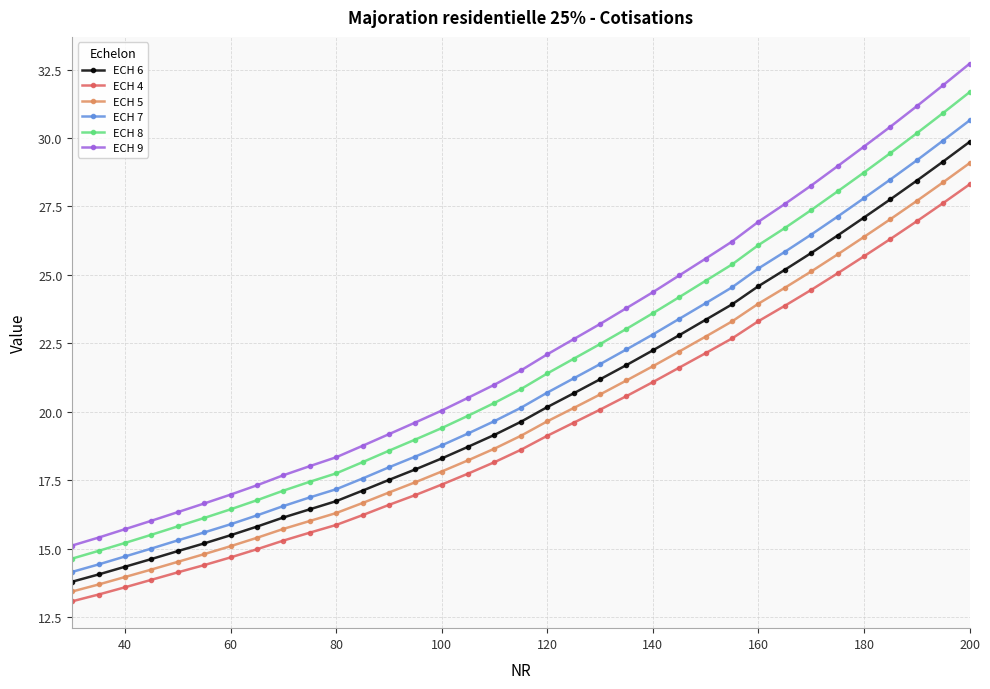

Which series has the largest range (max minus min)?

ECH 9